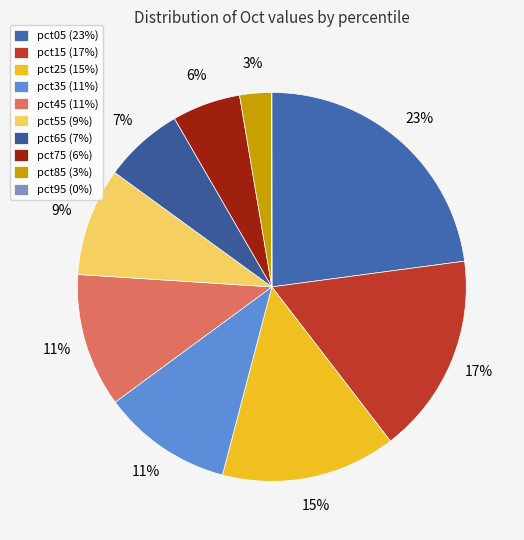

Is the sum of pct55 and pct25 greater than half?

No